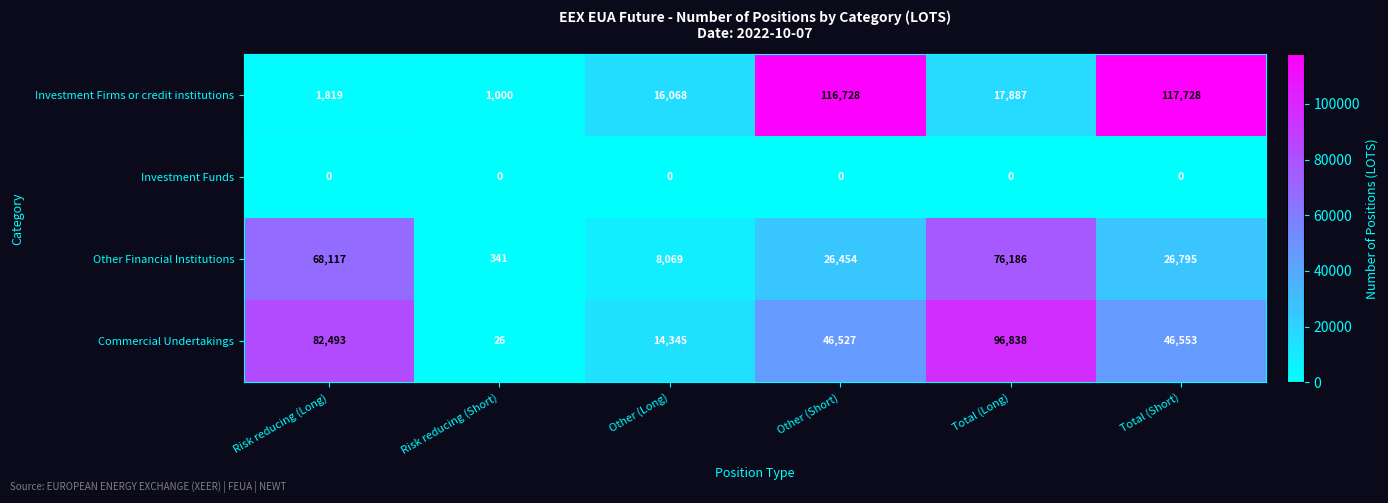

Rank the series at Total (Long) from lowest to highest value.

Investment Funds, Investment Firms or credit institutions, Other Financial Institutions, Commercial Undertakings